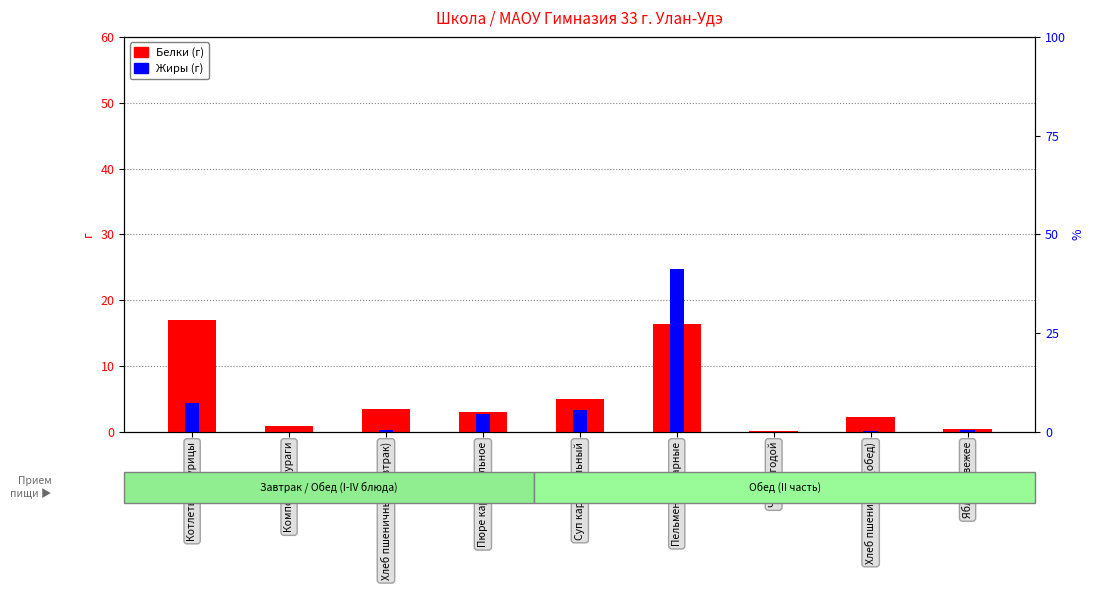

At Пельмени отварные, list the series in order from largest to smallest.

Жиры, Белки